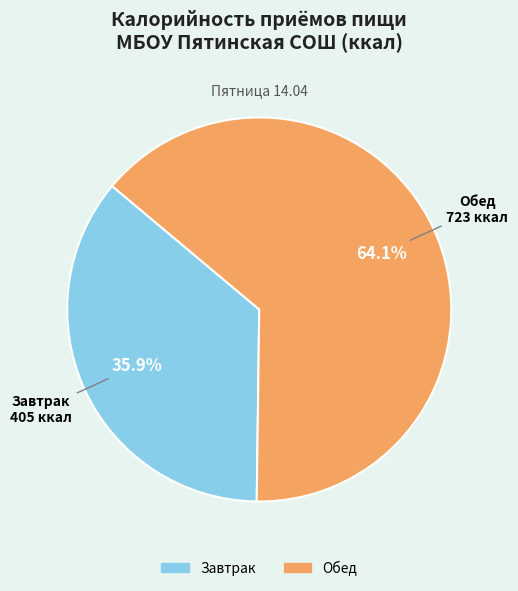

Which has a higher value, Обед or Завтрак?

Обед